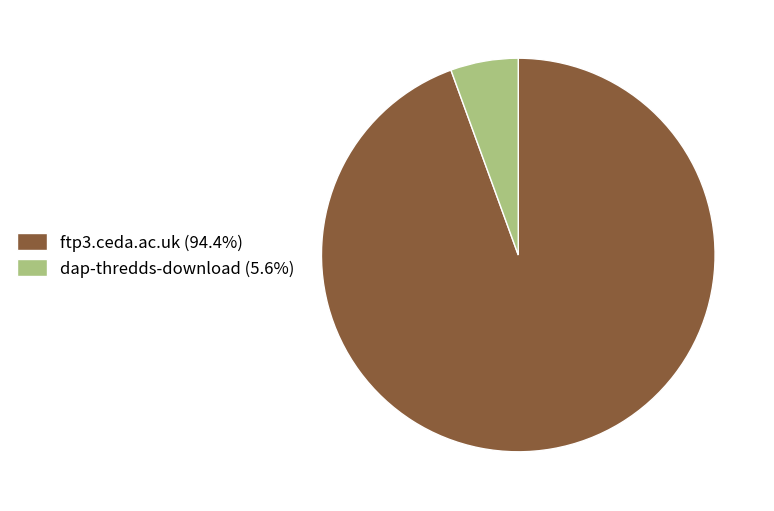

Is it true that dap-thredds-download is 14% of the pie?

False